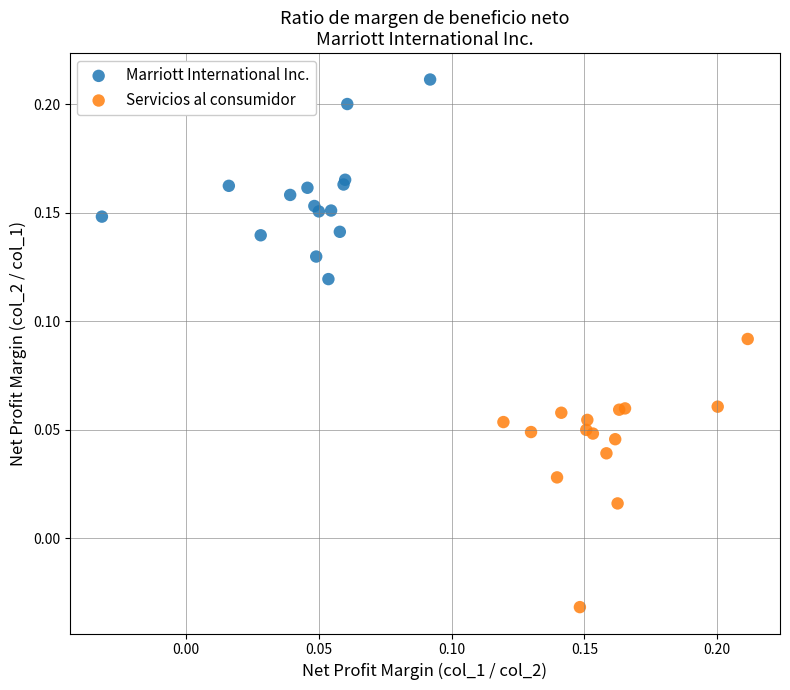

Which series contains the lowest Y value?

Servicios al consumidor